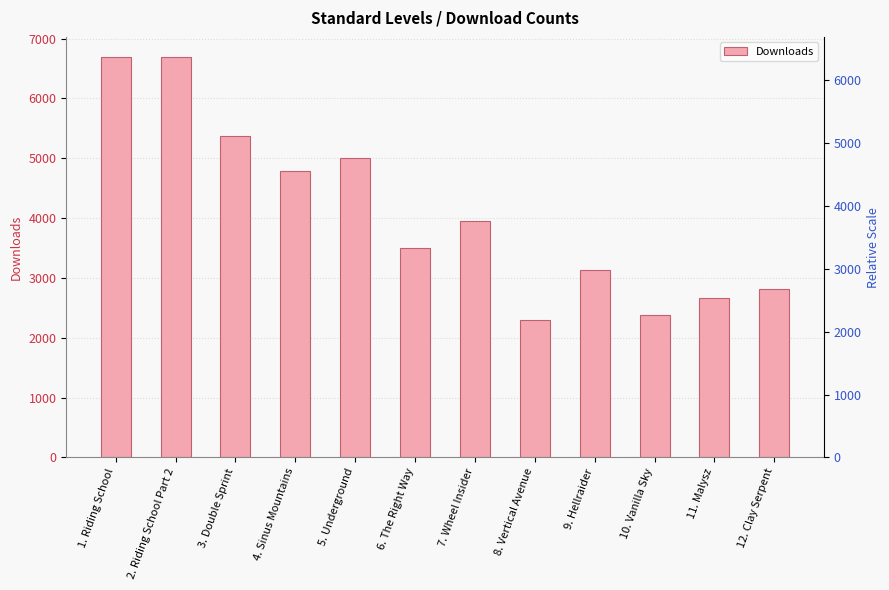

The value at 8. Vertical Avenue is 2288. True or false?

True